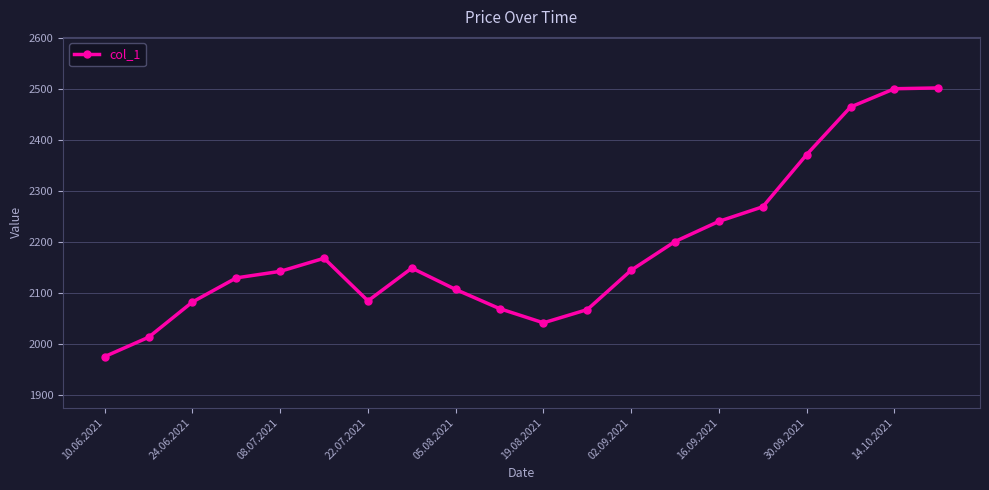

What is the value of the 3rd point from the left?

2082.6